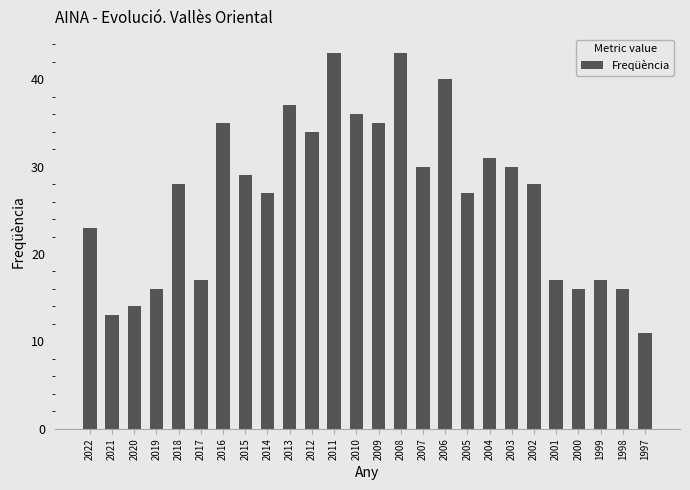

What is the value of the 20th bar from the left?

30